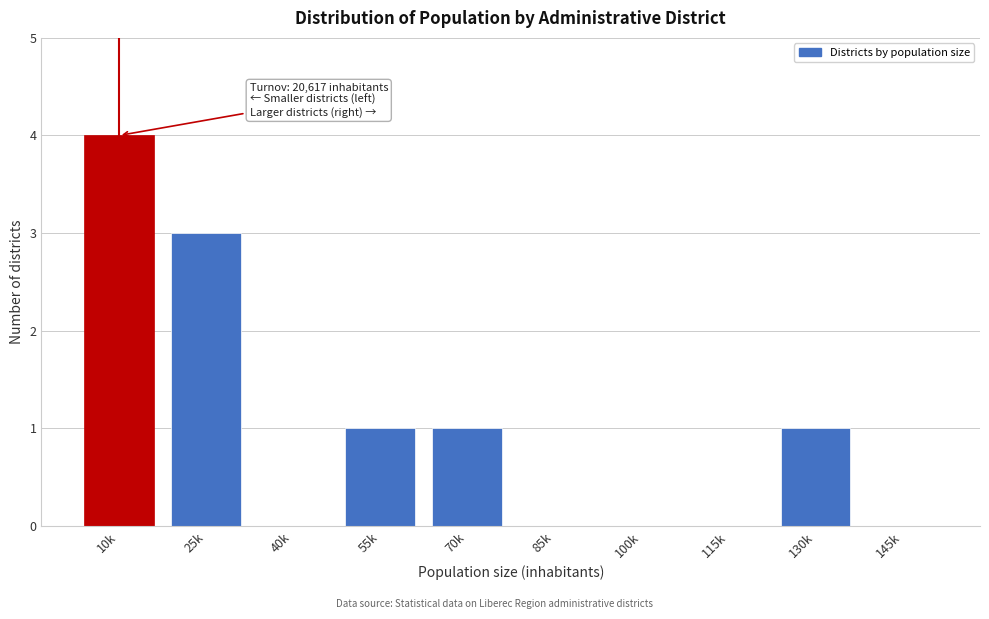

Reading left to right, what are all the values shown in this chart?

10k=4	25k=3	40k=0	55k=1	70k=1	85k=0	100k=0	115k=0	130k=1	145k=0